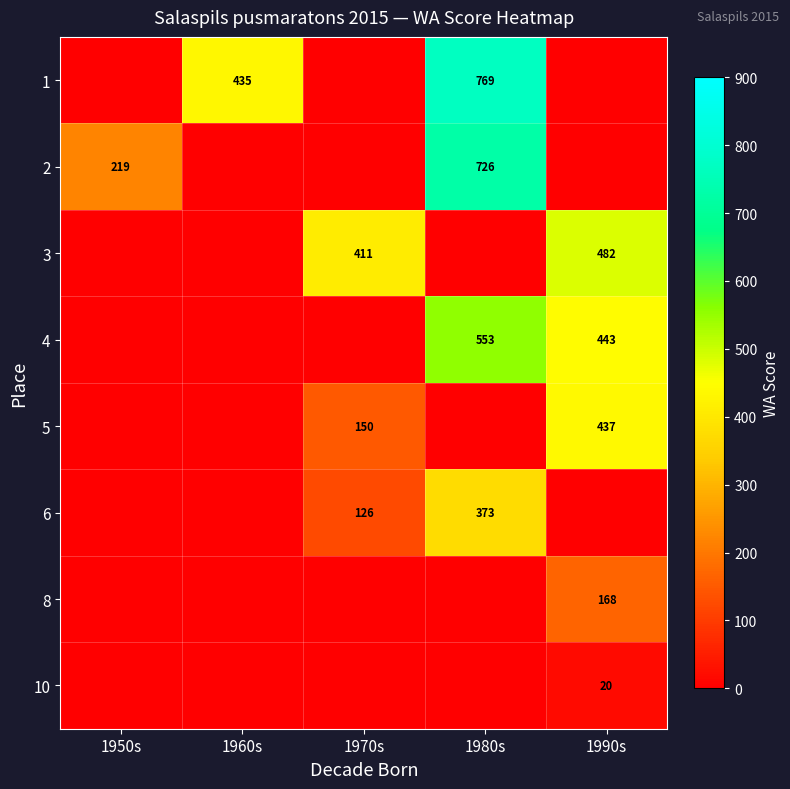

Is it true that 5 equals 288 at 1990s?

False